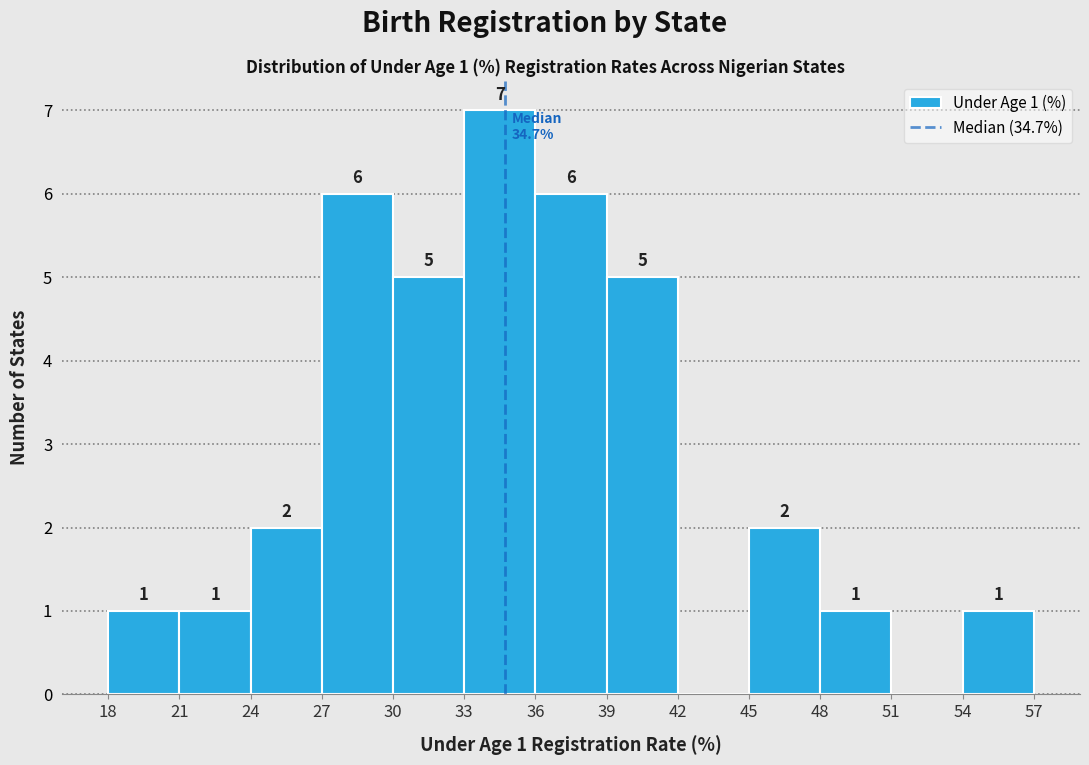

Over which range of the x-axis is the bar tallest?

33 to 36